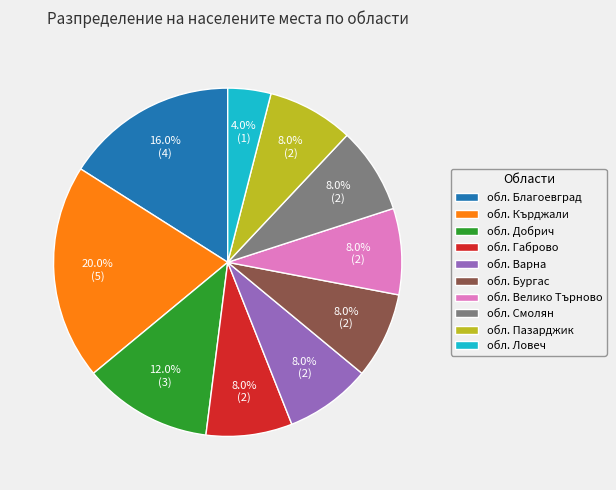

Is it true that обл. Габрово is 8% of the pie?

True